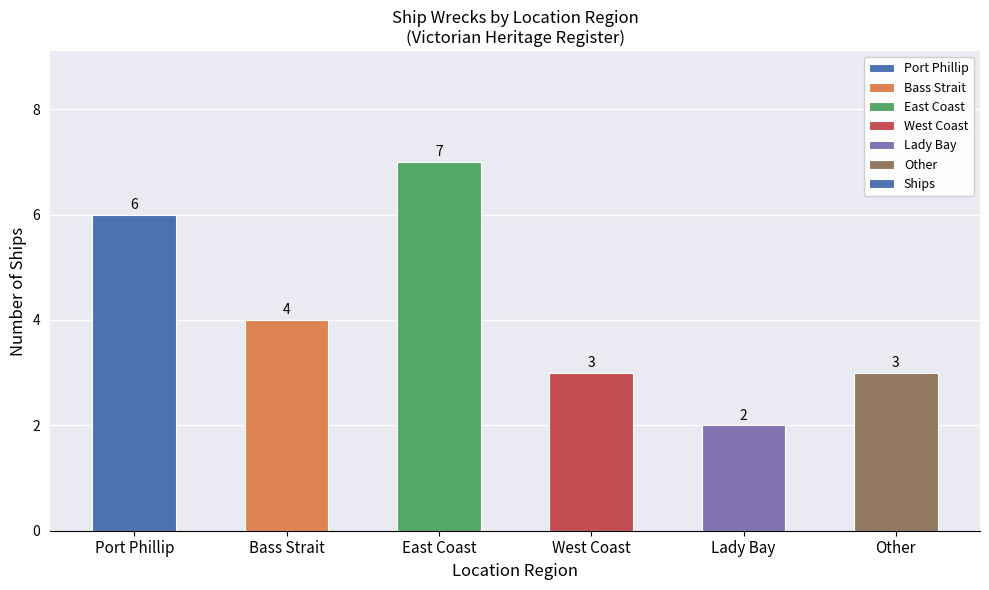

What is the average value?

4